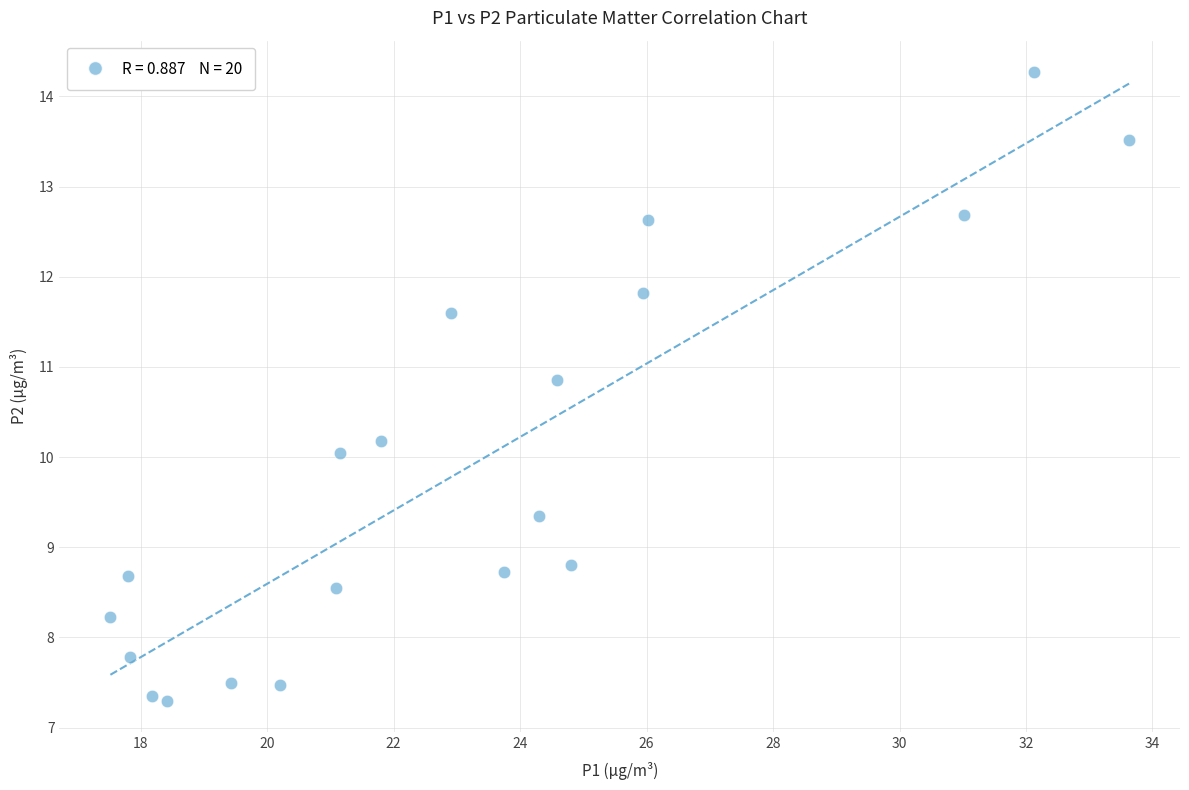

What is the range of Y values (max minus min)?

7.0